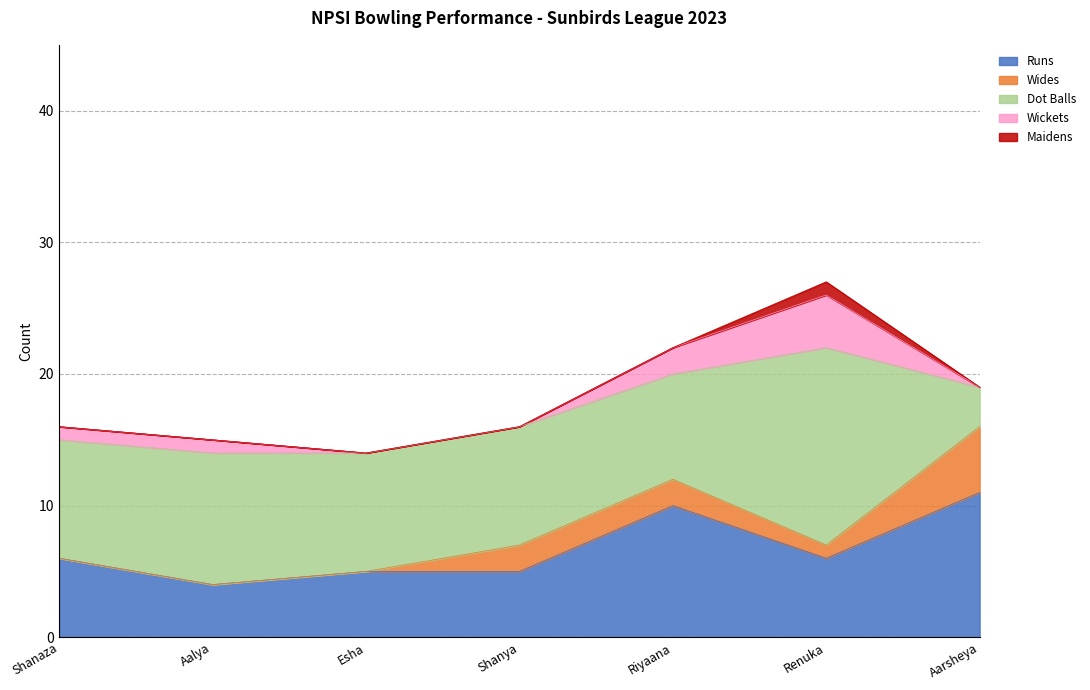

List the series in order of their peak value, highest first.

Dot Balls, Runs, Wides, Wickets, Maidens